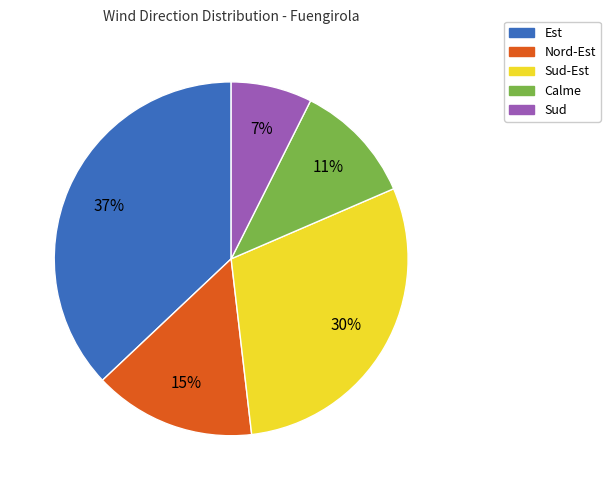

Is there a majority slice in this chart?

No